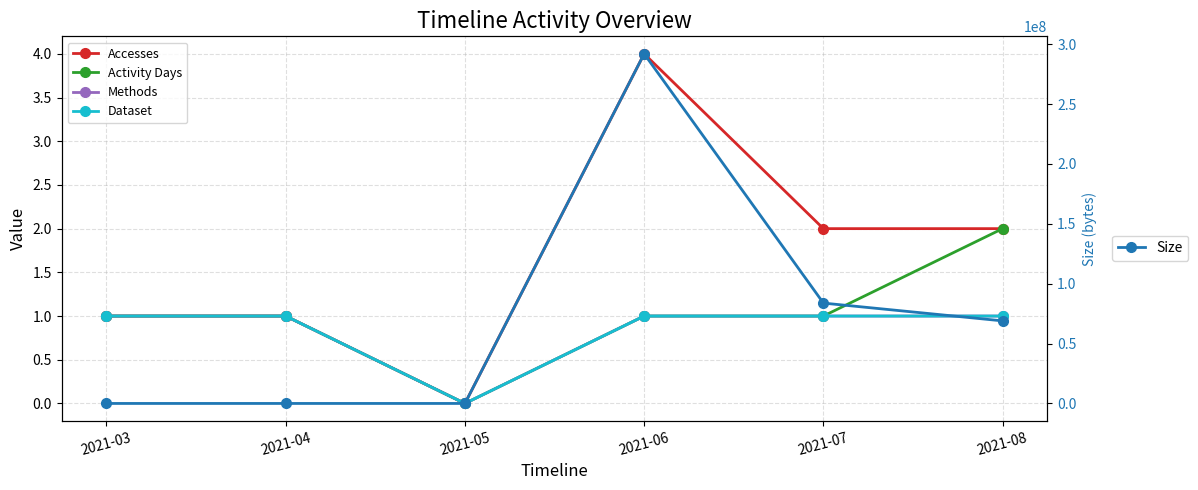

What are all the series names shown in the legend?

Accesses, Activity Days, Methods, Dataset, Size